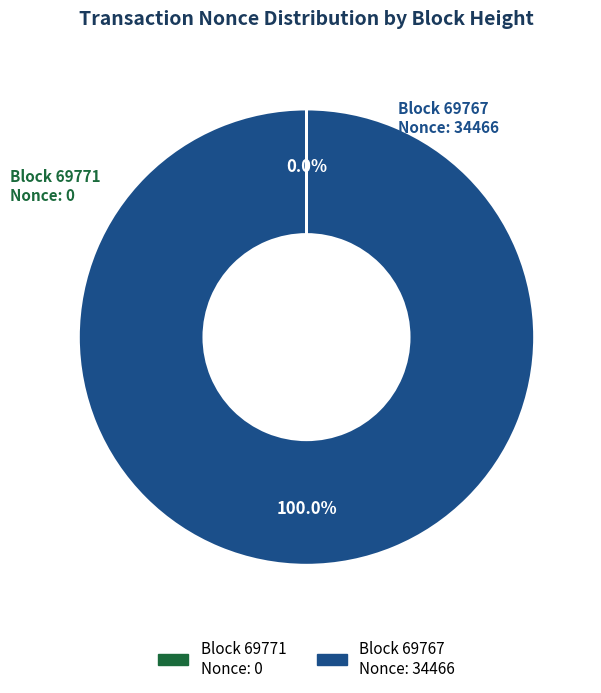

Is there any slice that represents more than half of the pie?

Yes